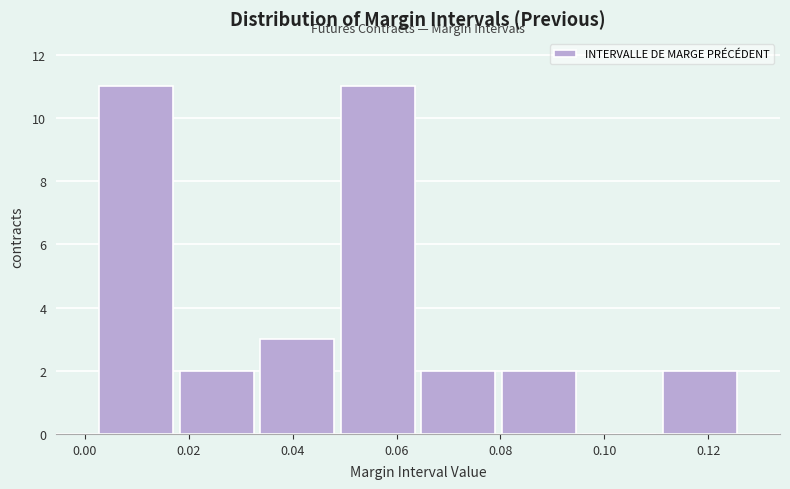

Reading left to right, list every bar in this chart as the range it spans on the x-axis followed by its height. Neither the bar edges nor the heights are printed on the chart, so give them approximately, as read against the axes.

0.002 to 0.018: 11
0.018 to 0.034: 2
0.034 to 0.048: 3
0.048 to 0.064: 11
0.064 to 0.080: 2
0.080 to 0.096: 2
0.096 to 0.110: 0
0.110 to 0.126: 2